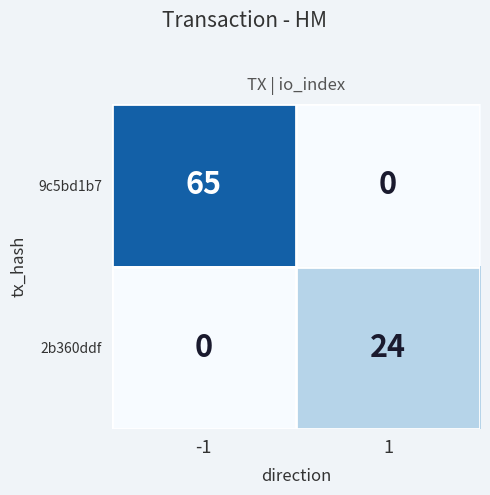

How many values in 2b360ddf are above zero?

1